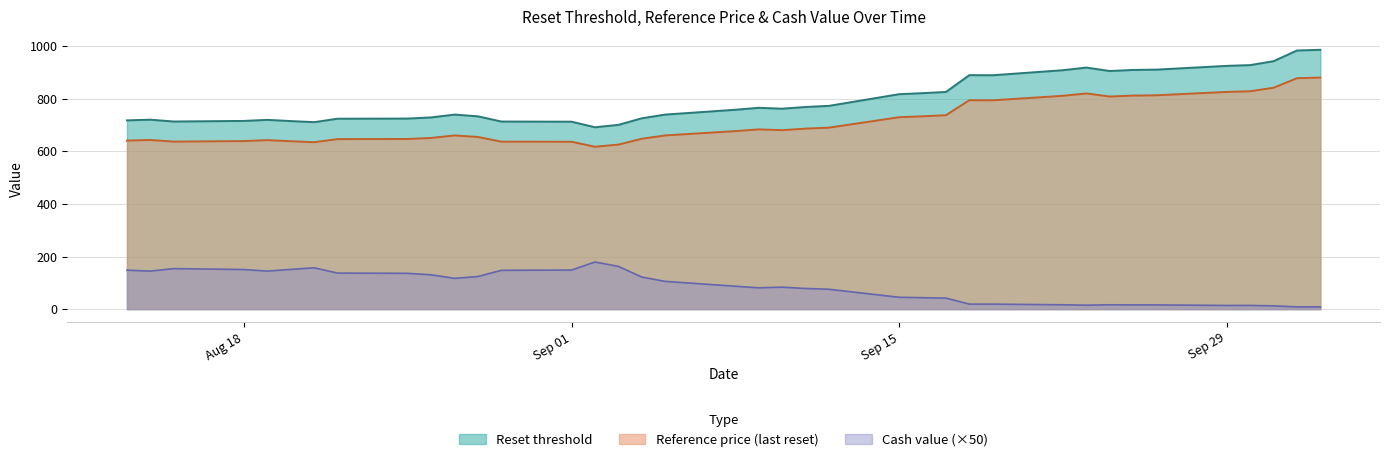

Is it true that Cash value equals 34.6 at 2025-08-25?

False